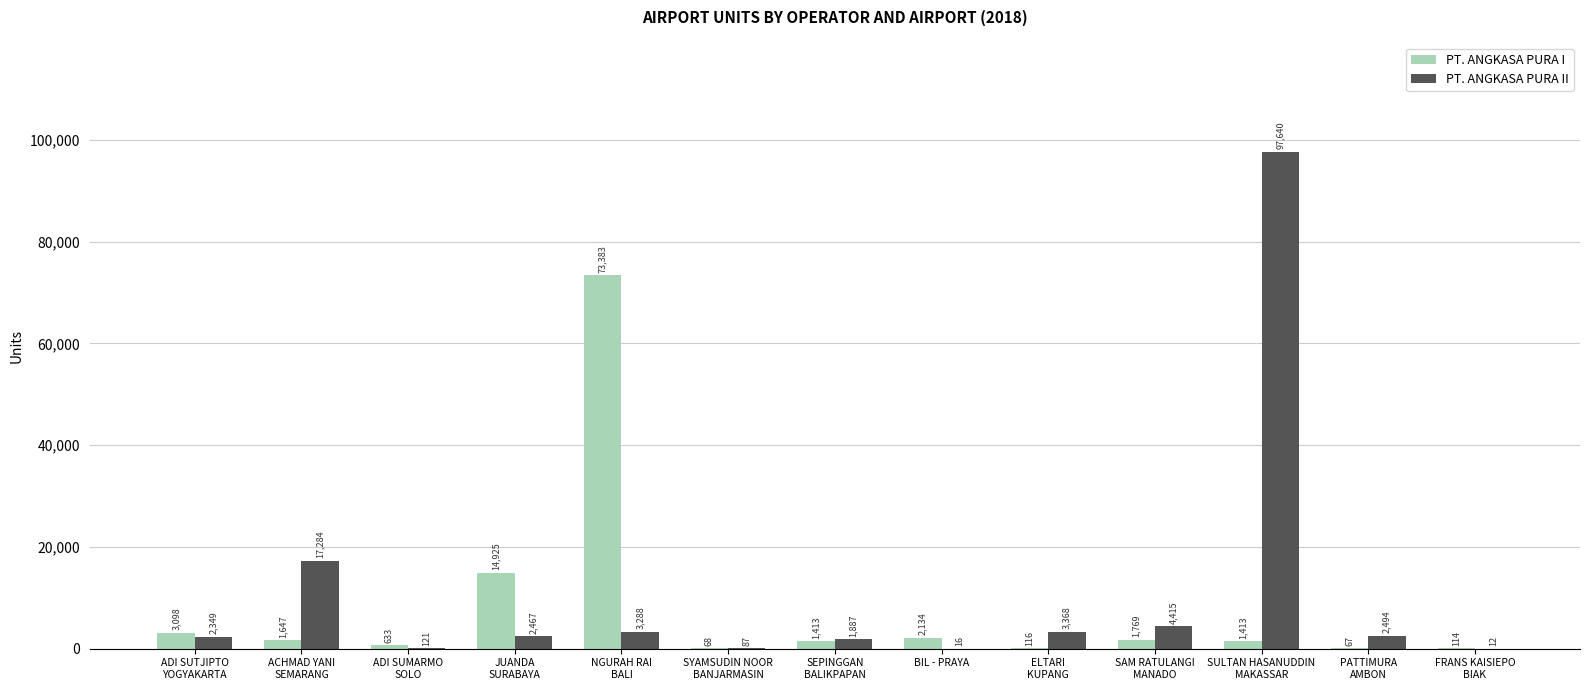

At which label does PT. ANGKASA PURA I first exceed 1413?

ADI SUTJIPTO
YOGYAKARTA